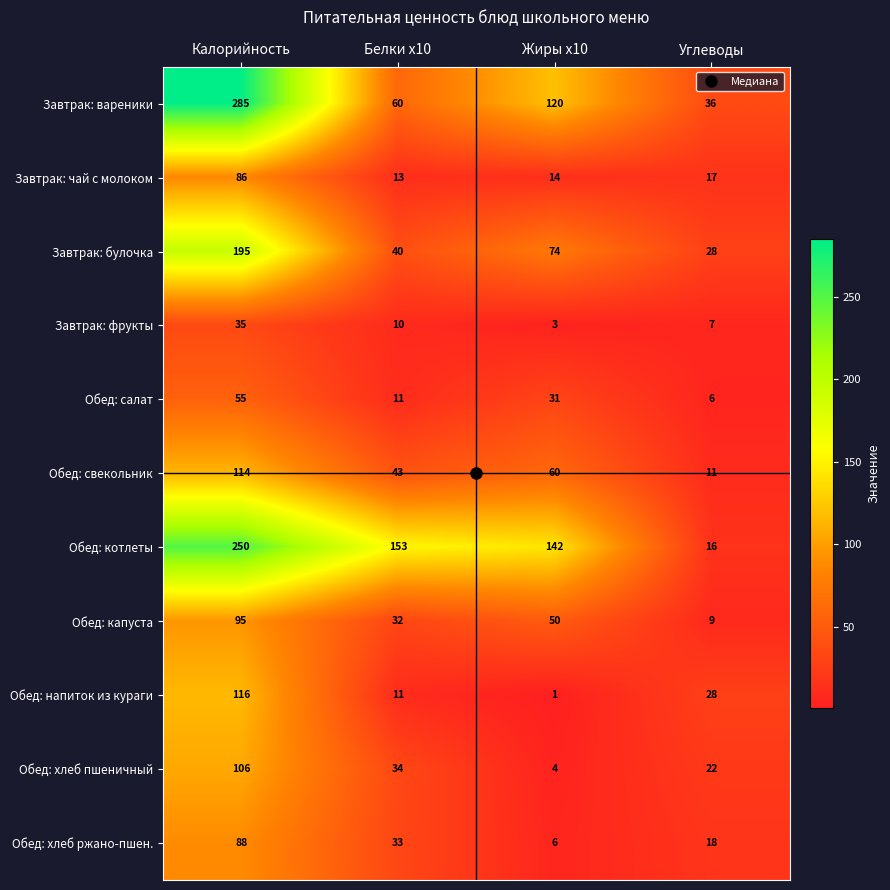

What is the difference between the Завтрак: булочка values at Жиры x10 and Углеводы?

46